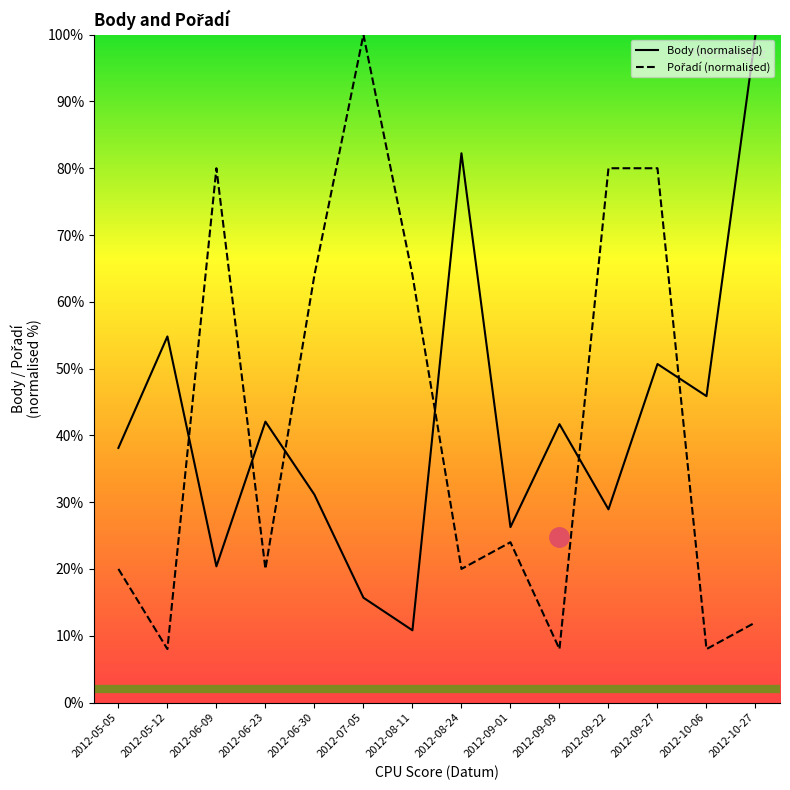

Reading left to right, list all the values displayed in this chart.

Body: 38.1	54.8	20.4	42.1	31.1	15.7	10.8	82.2	26.3	41.7	28.9	50.7	45.9	100.0
Pořadí: 20.0	8.0	80.0	20.0	64.0	100.0	64.0	20.0	24.0	8.0	80.0	80.0	8.0	12.0